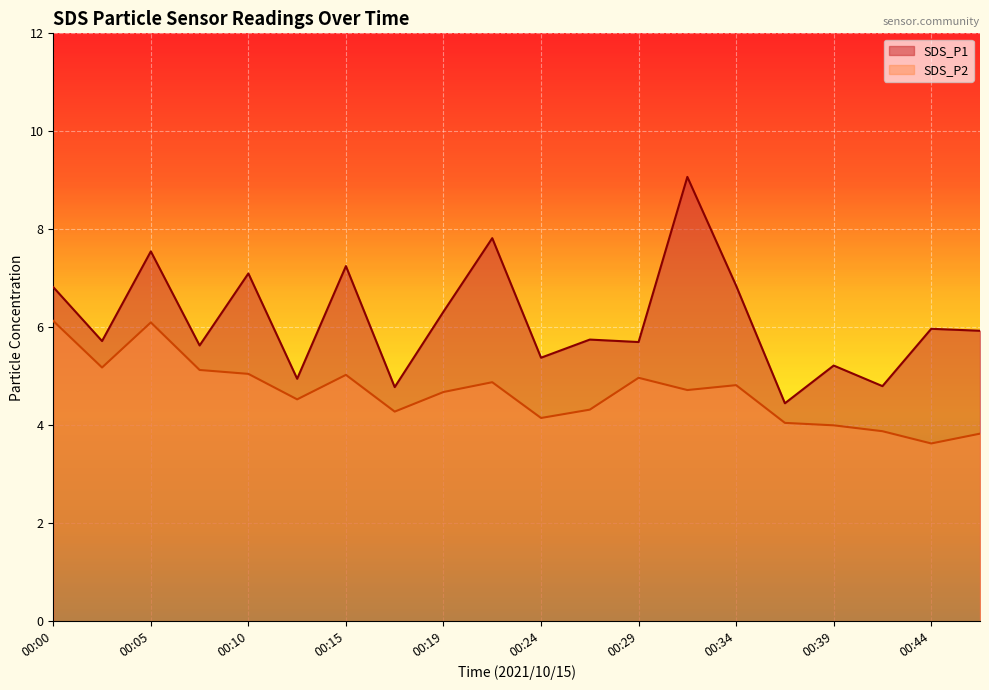

The value of SDS_P2 at 00:32 is 6.6. True or false?

False